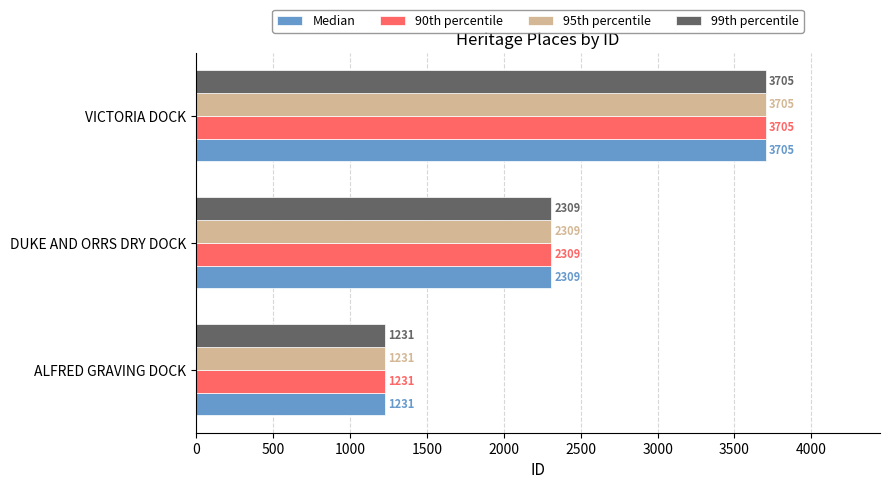

How many distinct data groups are displayed?

4